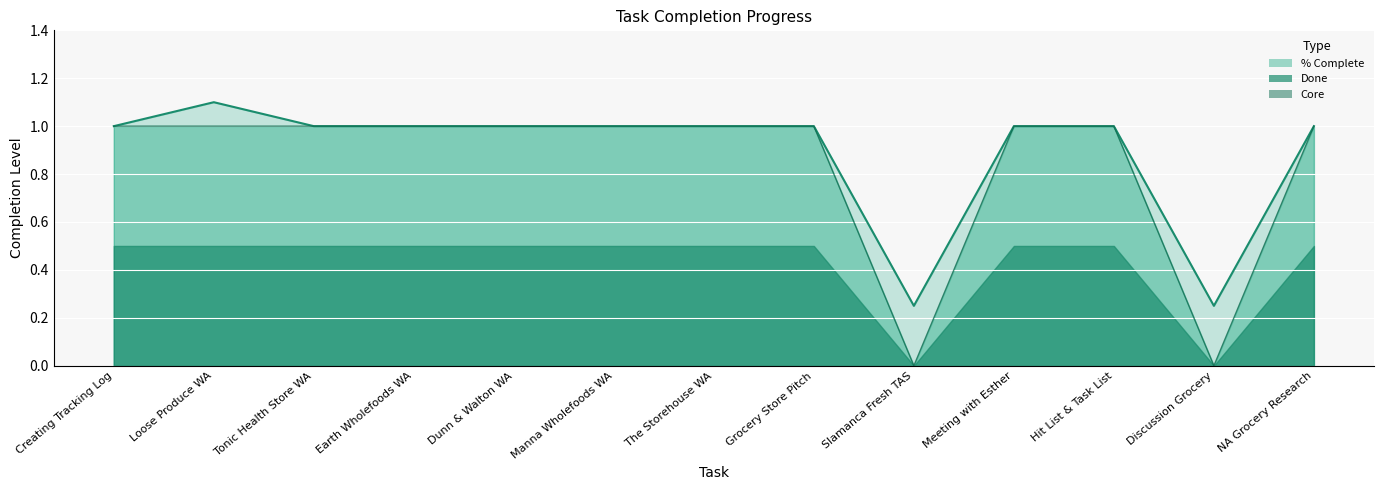

True or false: % Complete line has more than 1 interior local peaks.

False